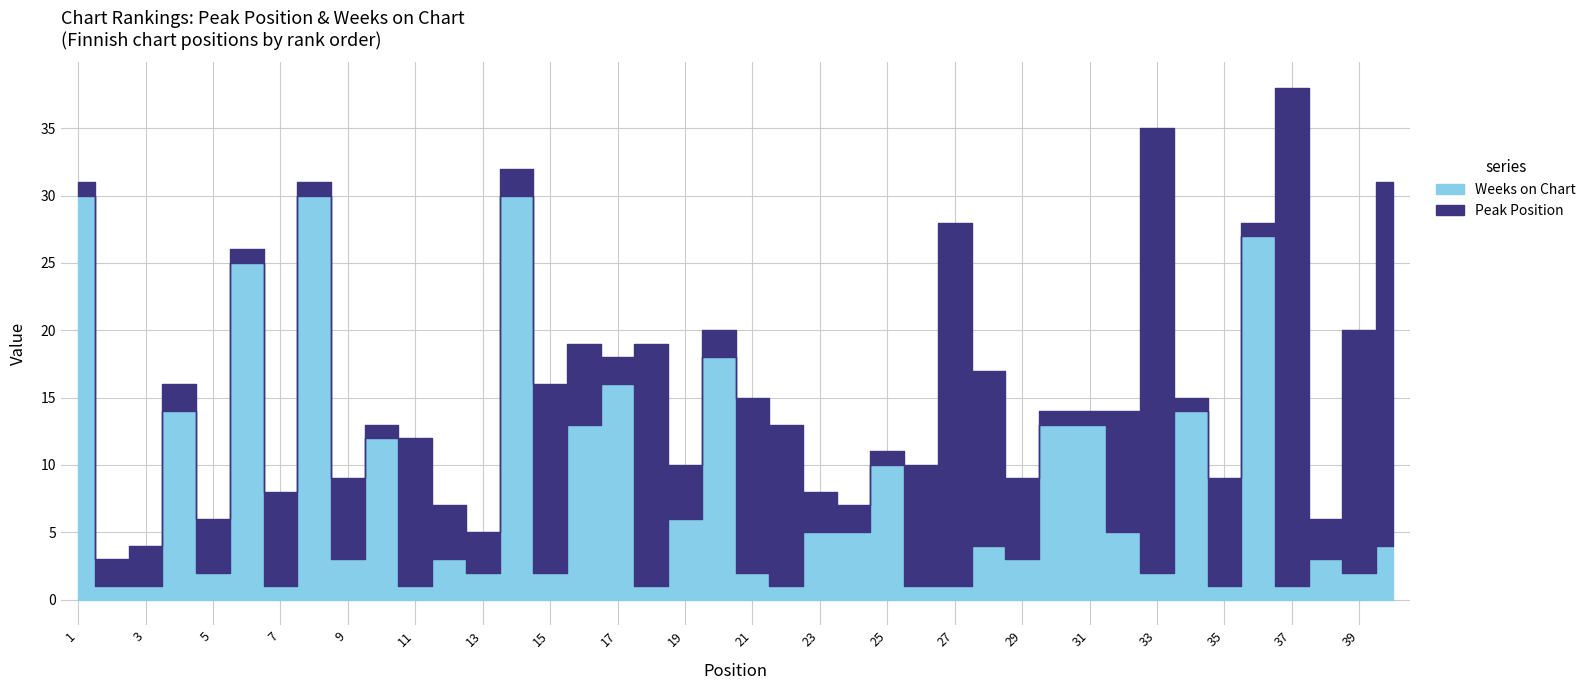

At how many categories does at least one series exceed 24?

9